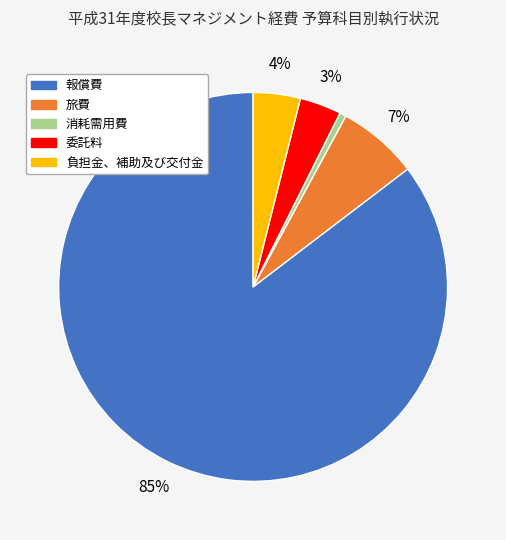

To the nearest percent, what percentage of the pie is 旅費?

7%